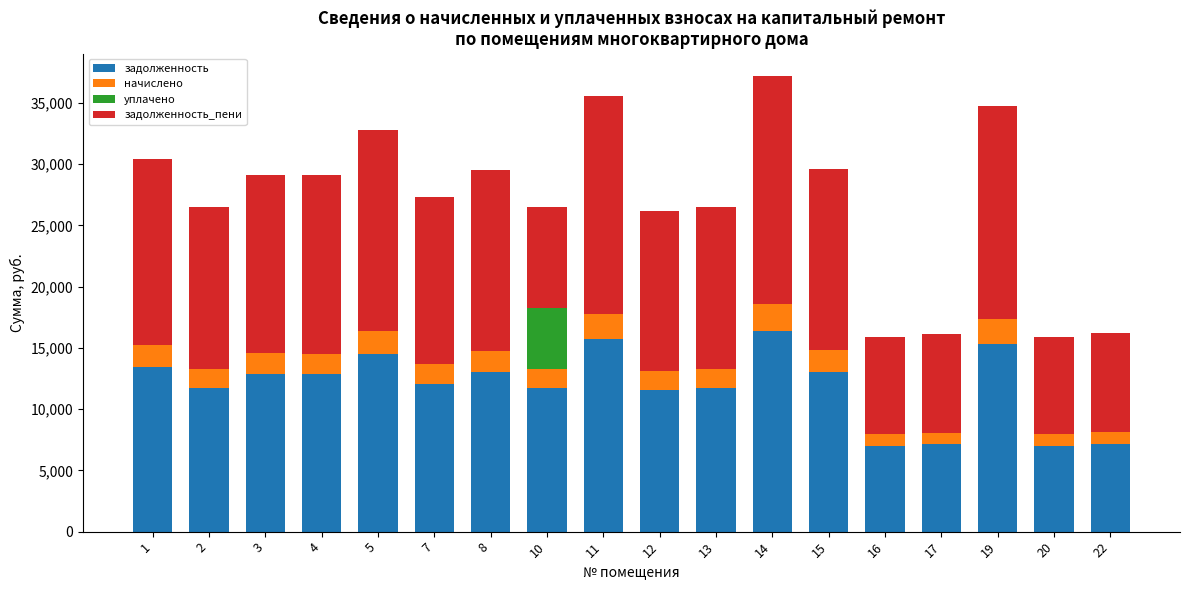

What is the maximum value for задолженность?

16409.5